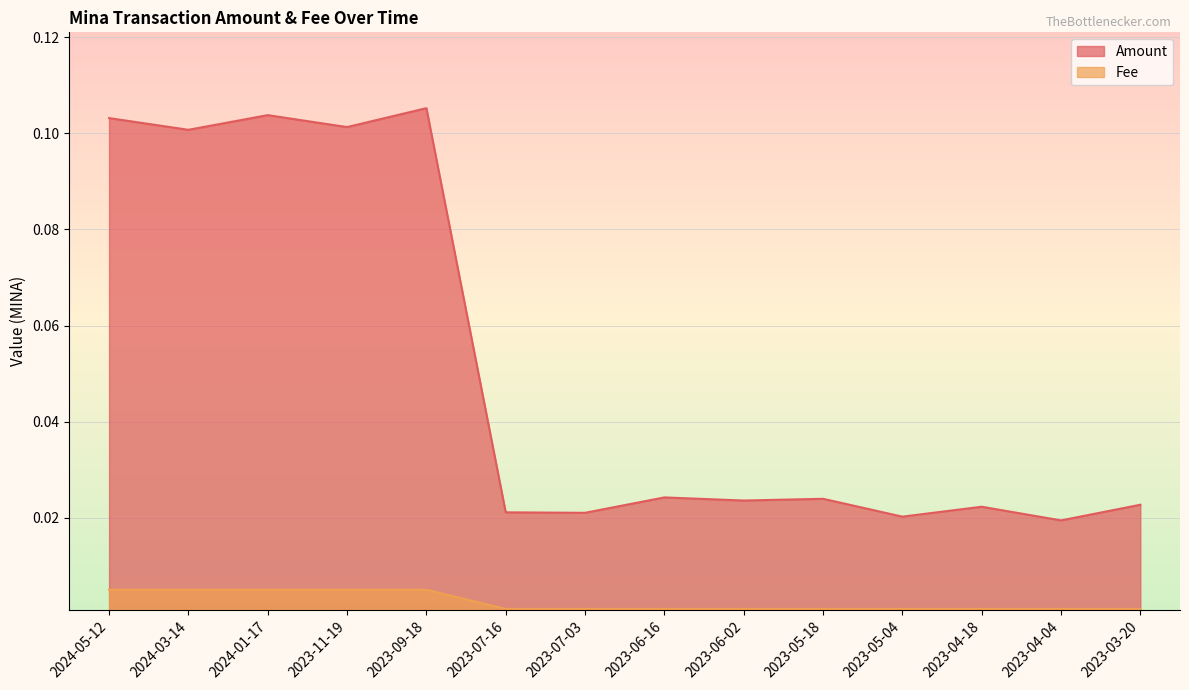

Reading right to left, list all the values displayed in this chart.

Amount: 2023-03-20=0.0	2023-04-04=0.0	2023-04-18=0.0	2023-05-04=0.0	2023-05-18=0.0	2023-06-02=0.0	2023-06-16=0.0	2023-07-03=0.0	2023-07-16=0.0	2023-09-18=0.1	2023-11-19=0.1	2024-01-17=0.1	2024-03-14=0.1	2024-05-12=0.1
Fee: 2023-03-20=0.0	2023-04-04=0.0	2023-04-18=0.0	2023-05-04=0.0	2023-05-18=0.0	2023-06-02=0.0	2023-06-16=0.0	2023-07-03=0.0	2023-07-16=0.0	2023-09-18=0.0	2023-11-19=0.0	2024-01-17=0.0	2024-03-14=0.0	2024-05-12=0.0